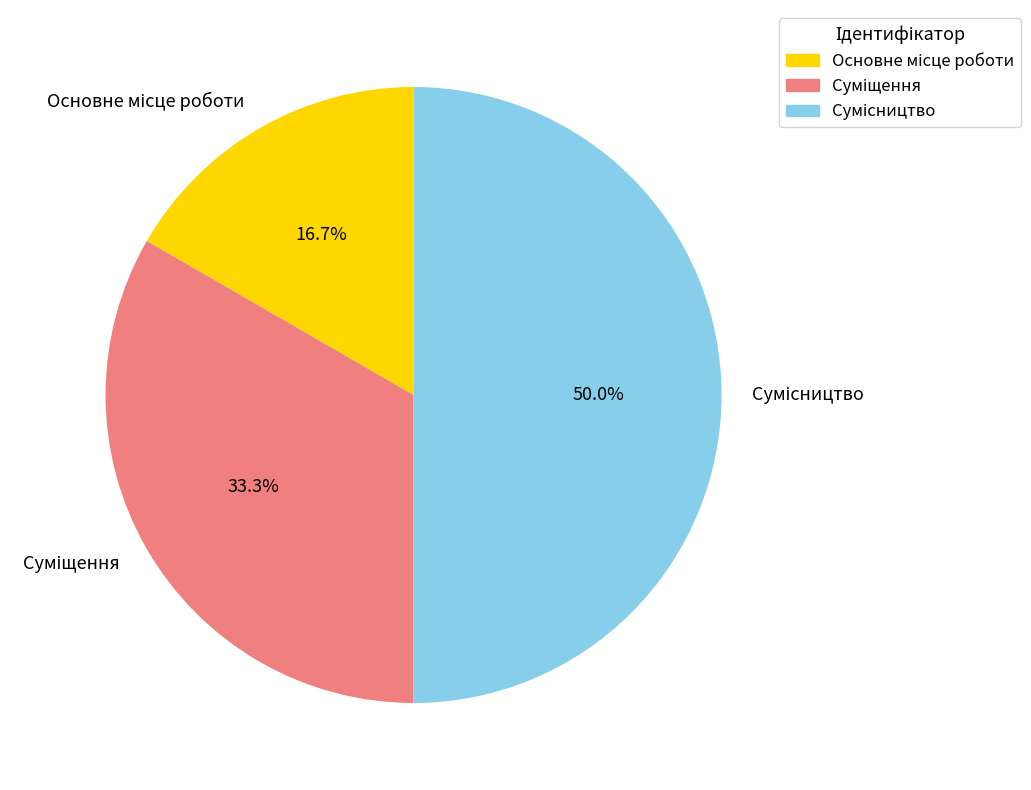

Does Суміщення represent more than half of the total?

No